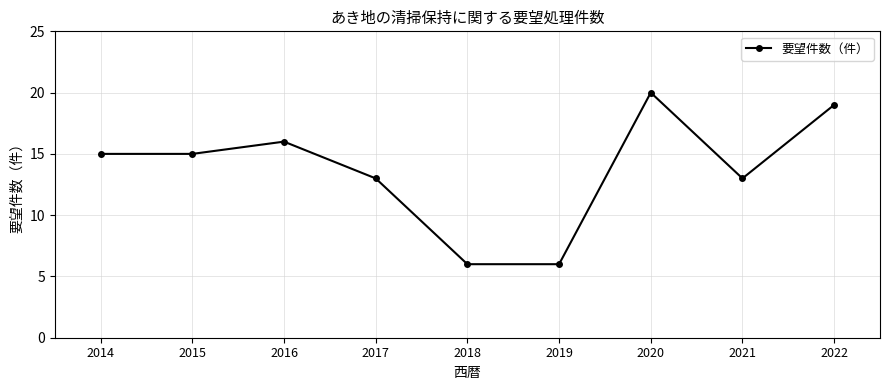

What is the sum of the values at 2015 and 2020?

35